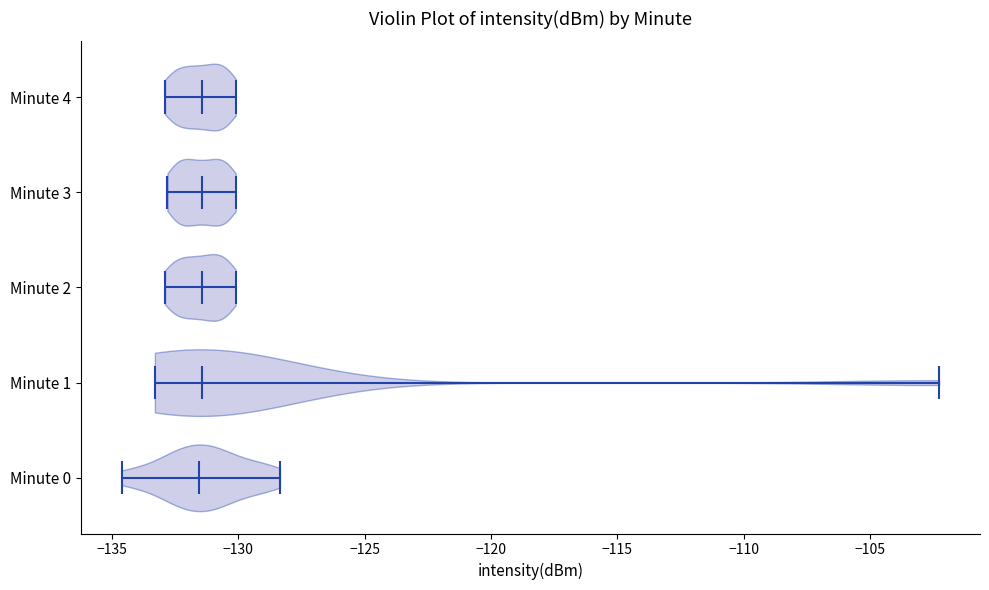

Reading bottom to top, read every violin against the x-axis: where its median line is, and the lowest and highest points it reaches. The values are not printed on the chart, so give them approximately, as read against the axis.

Minute 0: median line -131.5, lowest point -134.5, highest point -128.5
Minute 1: median line -131.5, lowest point -133.5, highest point -102.5
Minute 2: median line -131.5, lowest point -133.0, highest point -130.0
Minute 3: median line -131.5, lowest point -133.0, highest point -130.0
Minute 4: median line -131.5, lowest point -133.0, highest point -130.0